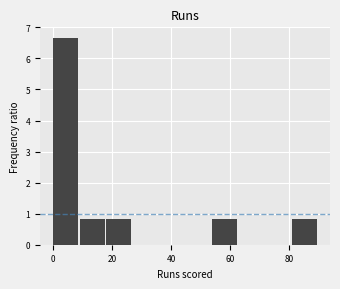

Reading left to right, transcribe this chart: for each bar, give the range it covers on the x-axis and its height. Neither the bar edges nor the heights are printed on the chart, so give them approximately, as read against the axes.

0 to 9: 6.7
9 to 18: 0.8
18 to 27: 0.8
27 to 36: 0
36 to 45: 0
45 to 54: 0
54 to 63: 0.8
63 to 72: 0
72 to 81: 0
81 to 90: 0.8